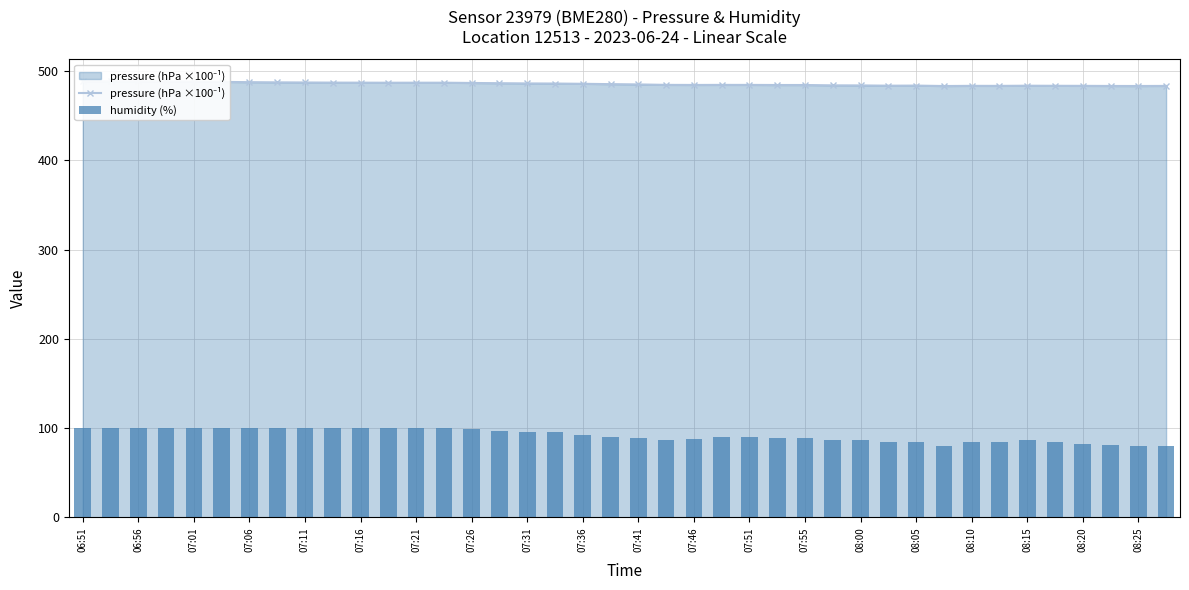

Are the bars horizontal?

No